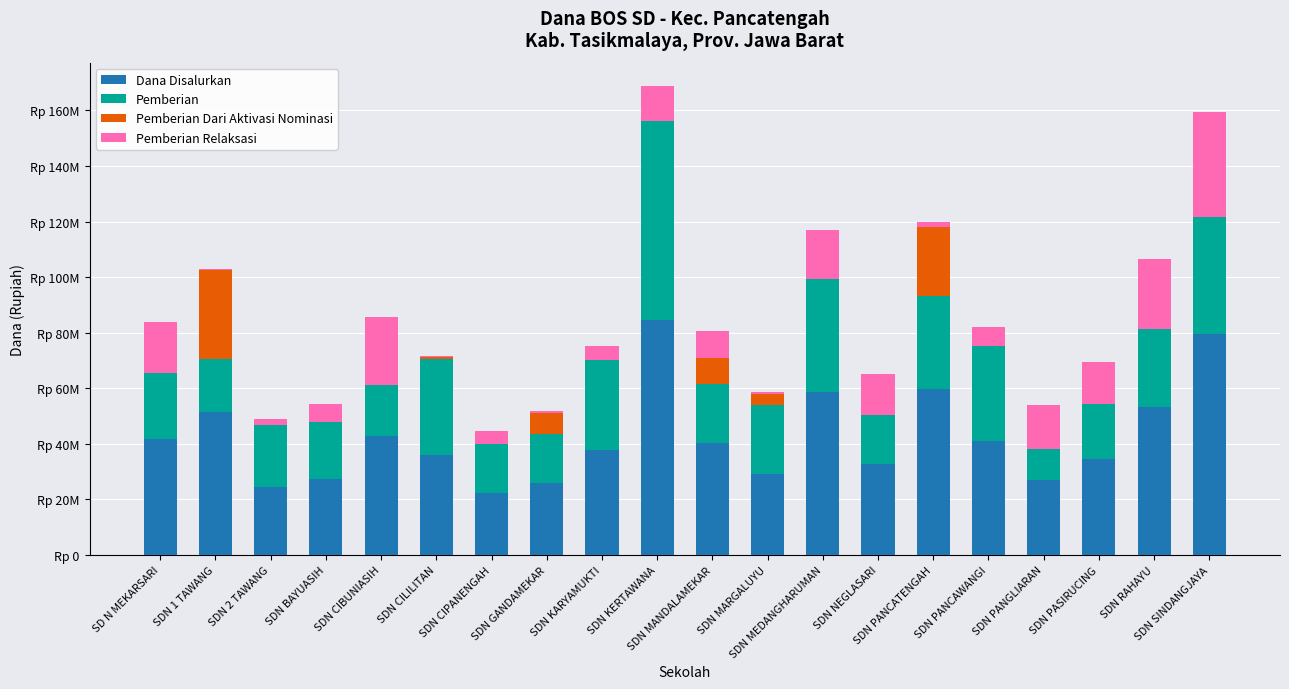

What are all the series names shown in the legend?

Dana Disalurkan, Pemberian, Pemberian Dari Aktivasi Nominasi, Pemberian Relaksasi